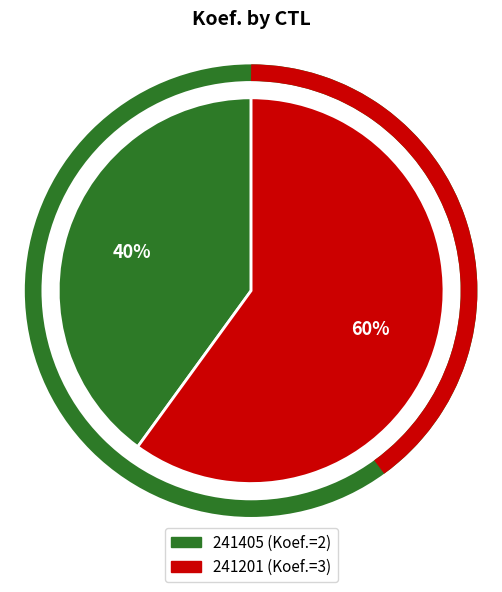

Is the sum of 241405 and 241201 greater than half?

Yes